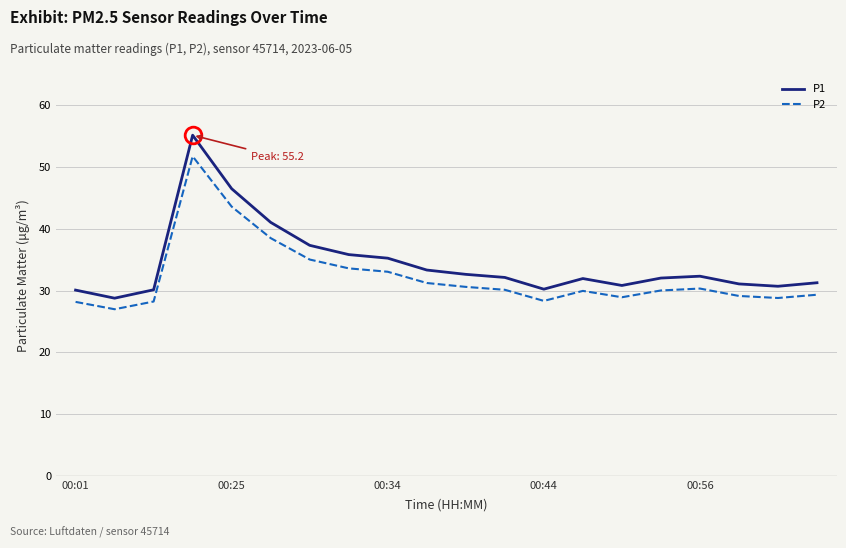

List the series in order of their peak value, lowest first.

P2, P1